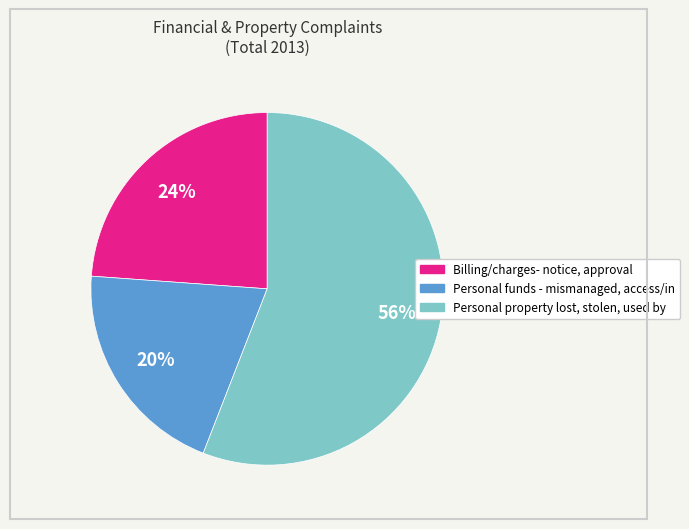

Is the sum of Personal property lost, stolen, used by and Personal funds - mismanaged, access/in greater than half?

Yes